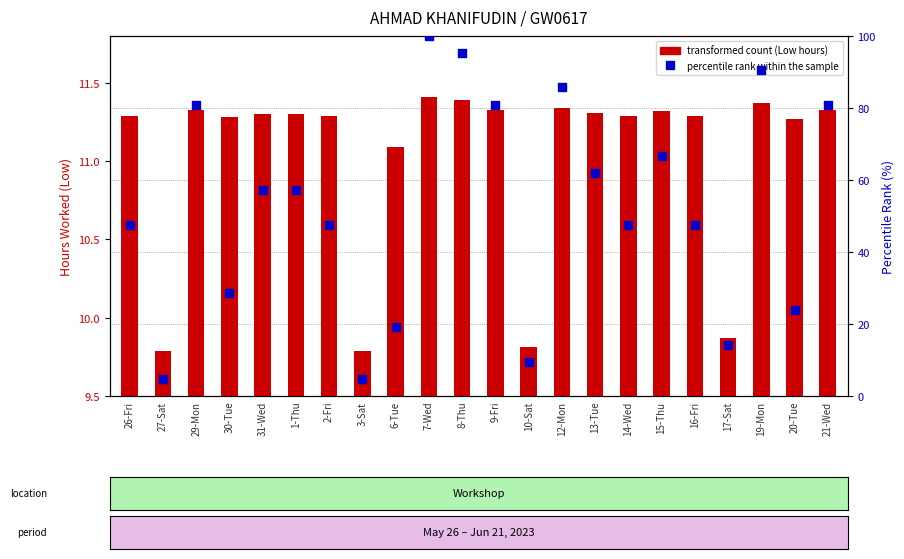

What are all the series names shown in the legend?

transformed count, percentile rank within the sample